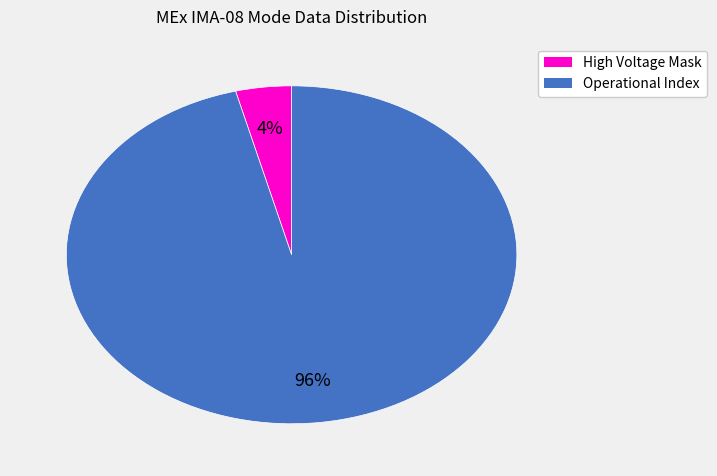

What percentage is the High Voltage Mask slice, to the nearest percent?

4%